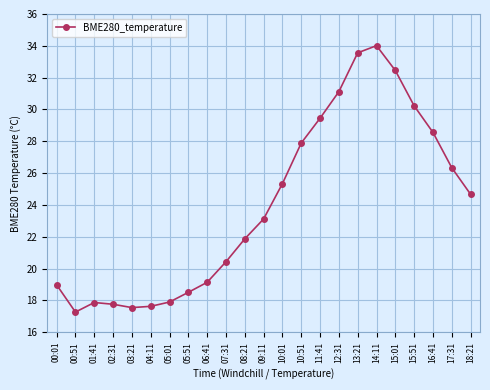

What is the difference between the second highest and minimum values?

16.3